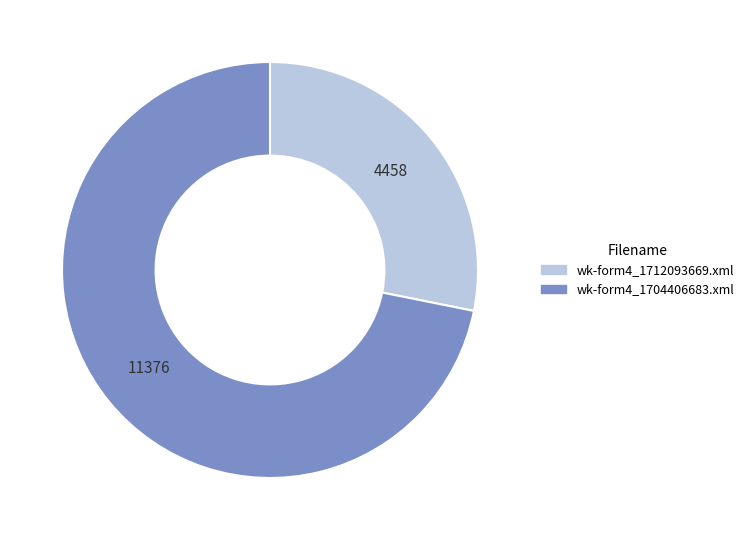

What is the smallest slice in the pie chart?

wk-form4_1712093669.xml